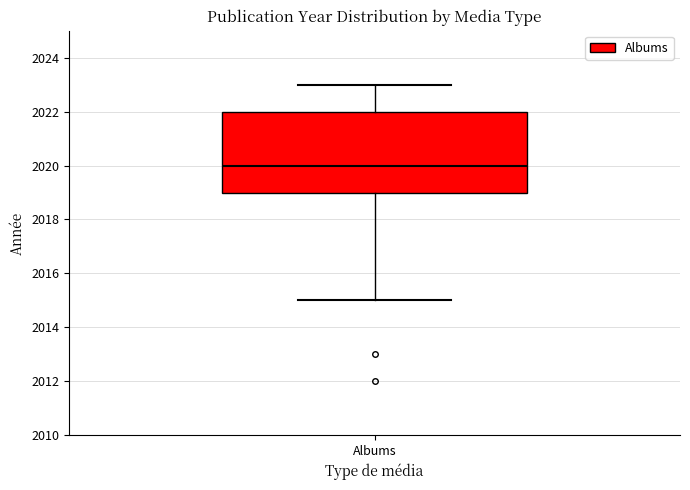

Read this box plot against the y-axis: the position of the median line, the range covered by the box, and the ends of both whiskers. The values are not printed on the chart, so give them approximately, as read against the axis.

median 2020, box 2019 to 2022, whiskers 2015 to 2023